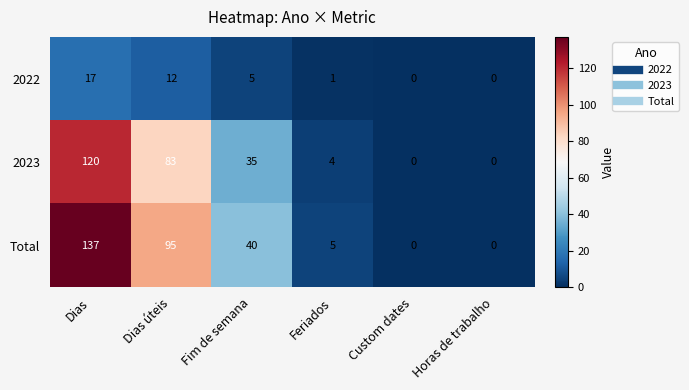

At which label is Total closest to 68?

Dias úteis